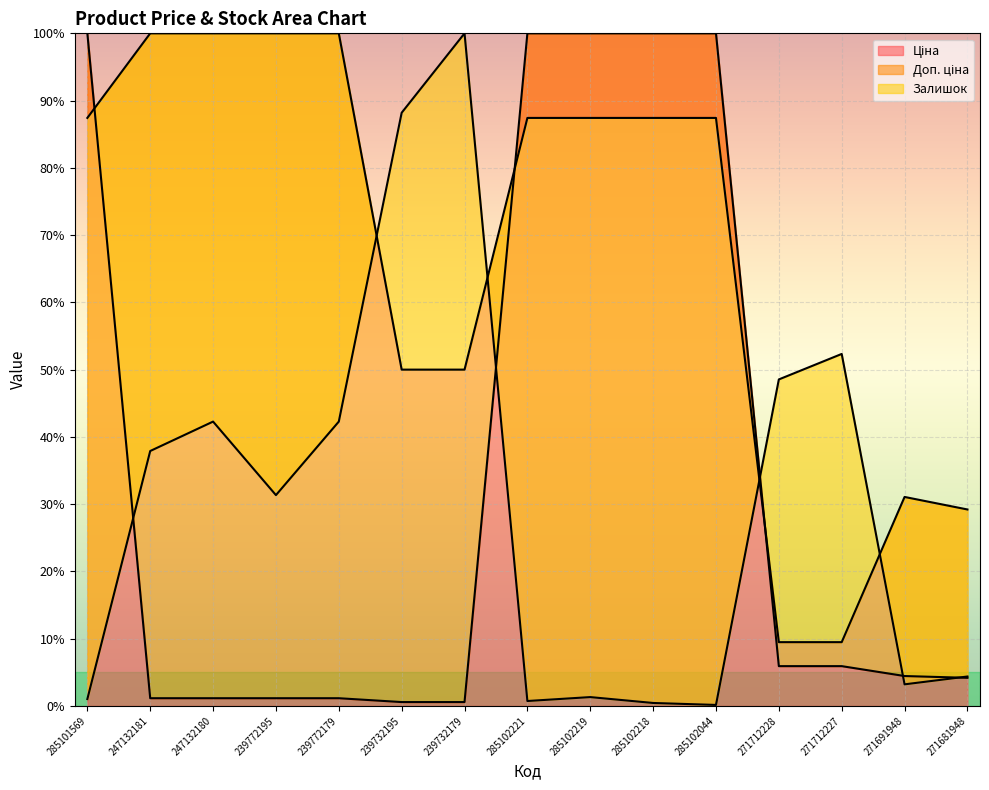

What is the label of the 15th point from the left?

271681948